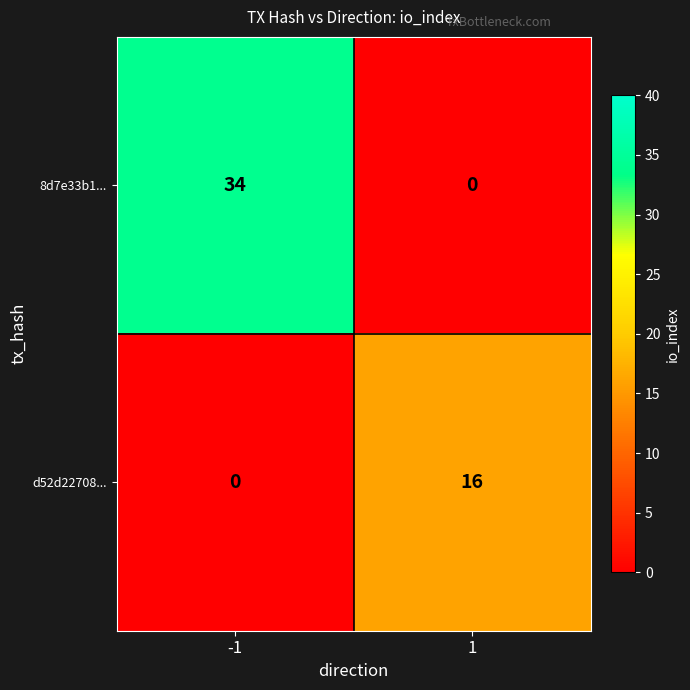

Reading left to right, list all the values displayed in this chart.

8d7e33b1...: 34	0
d52d22708...: 0	16